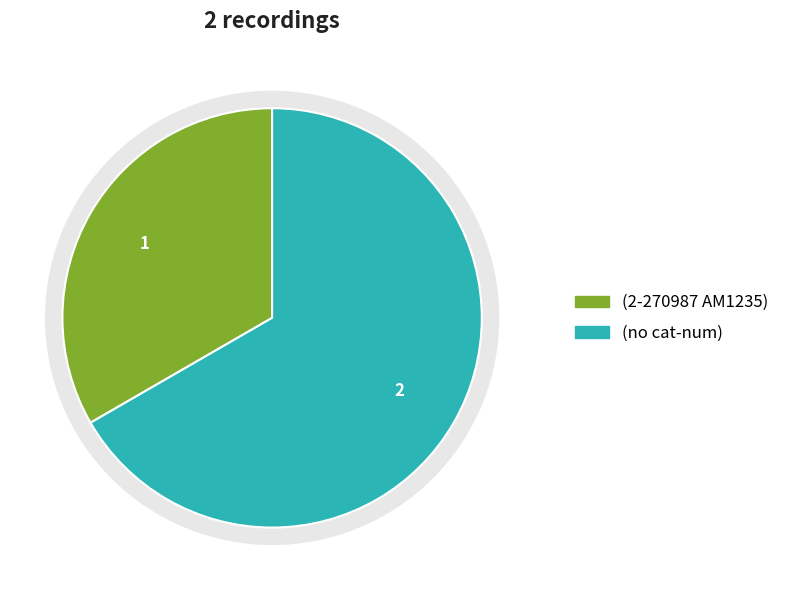

True or false:  accounts for 54% of the total.

False